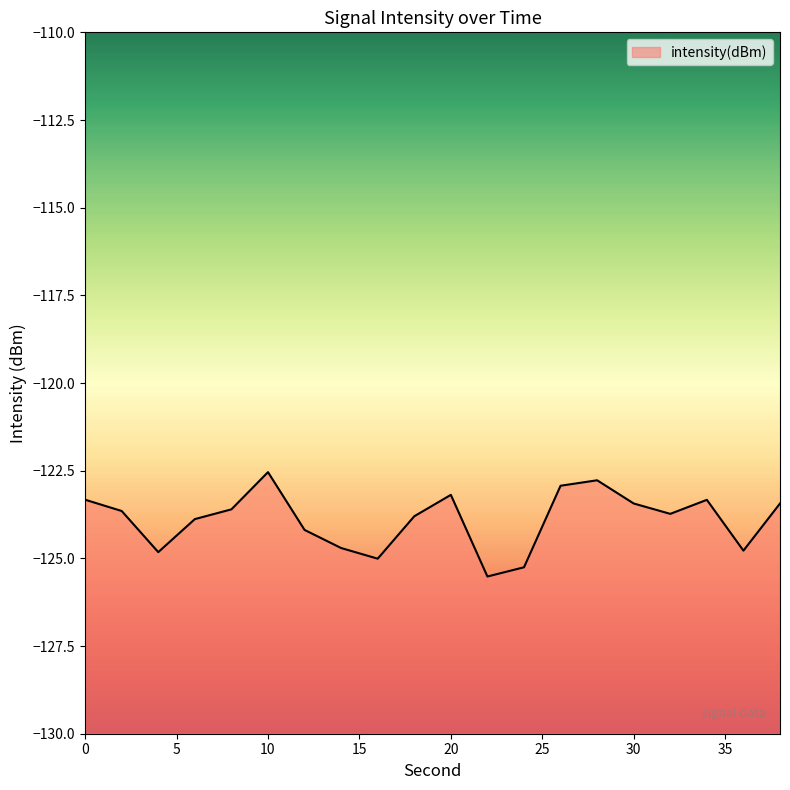

The value at 10 is -81.7. True or false?

False